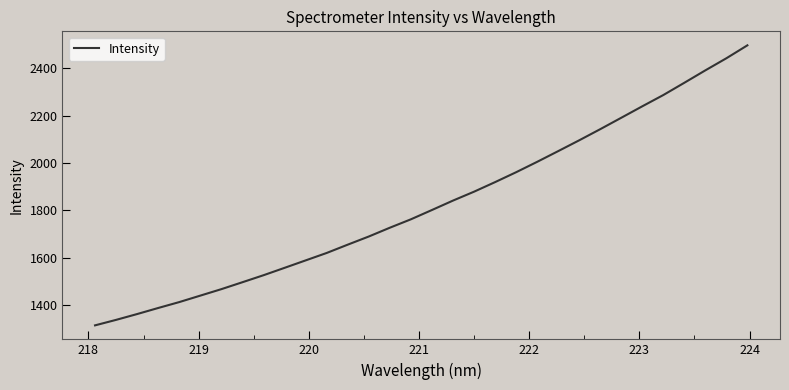

What is the difference between the maximum and minimum values?

1182.8